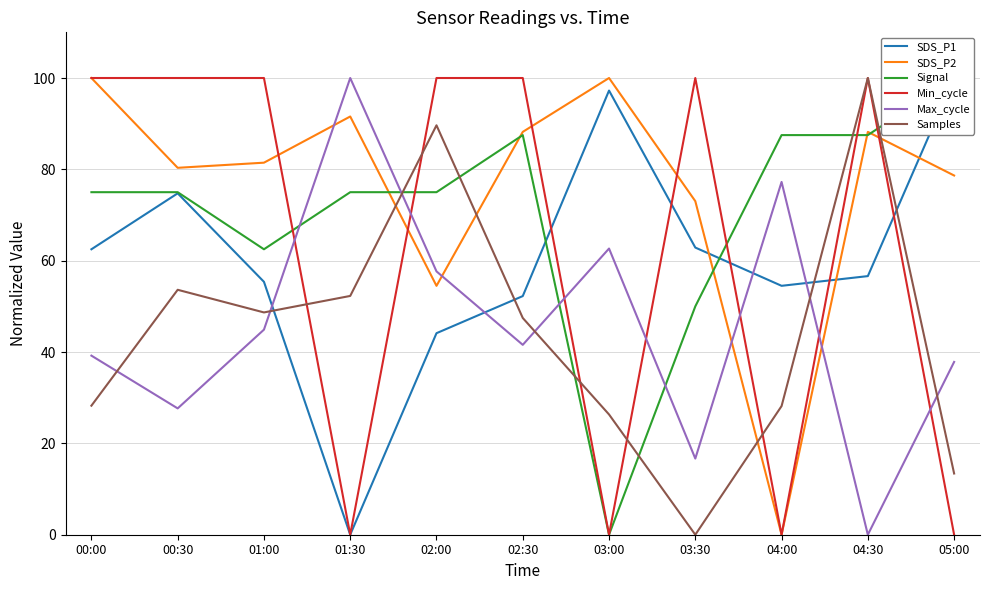

True or false: SDS_P1 has more than 0 points higher than both neighbors.

True